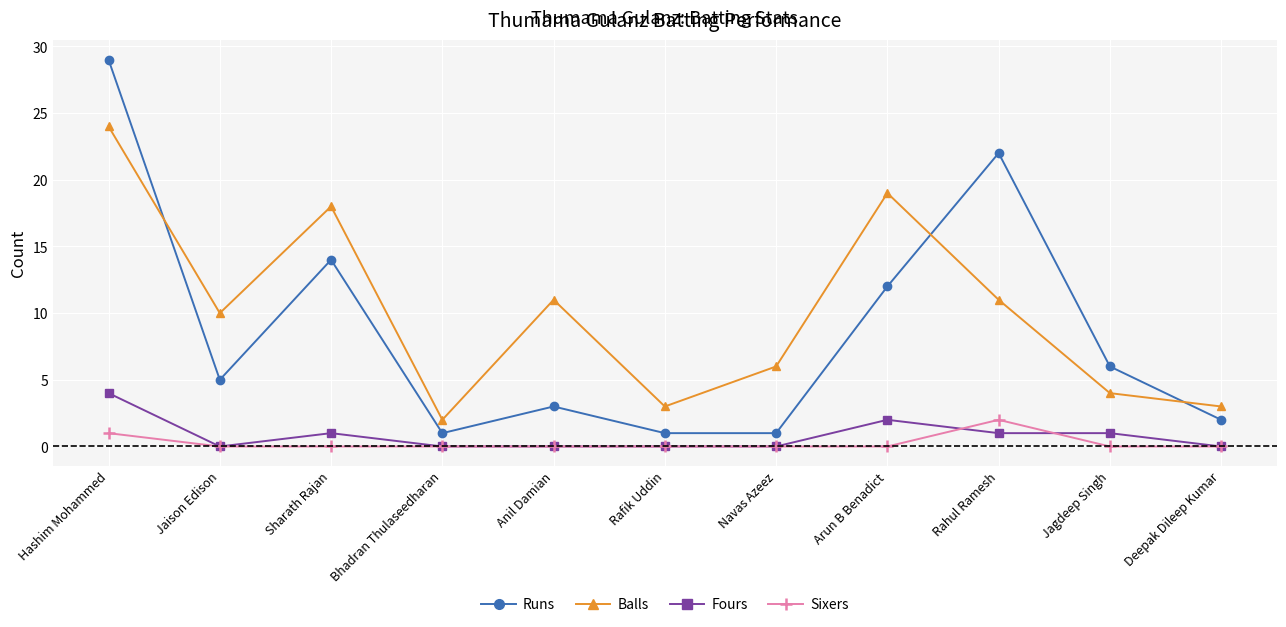

What are all the series names shown in the legend?

Runs, Balls, Fours, Sixers